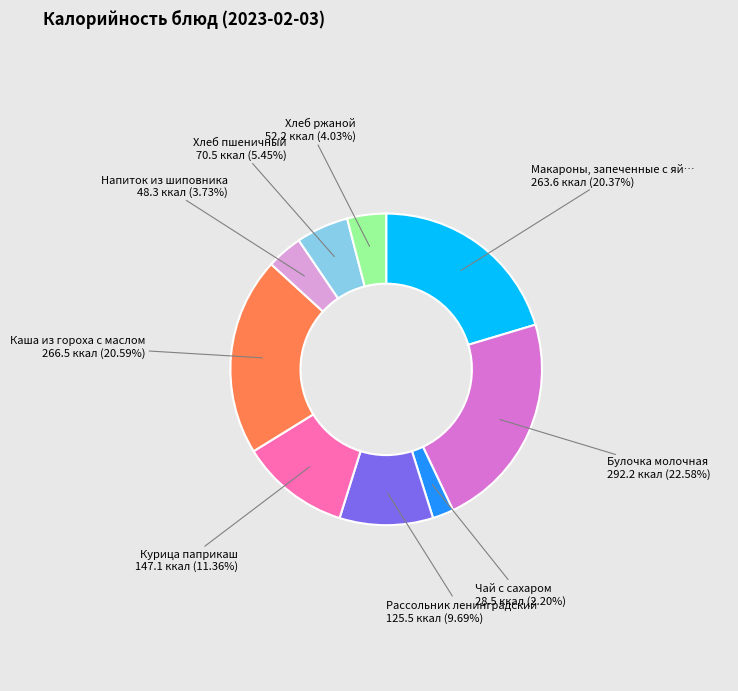

Is there any slice that represents more than half of the pie?

No